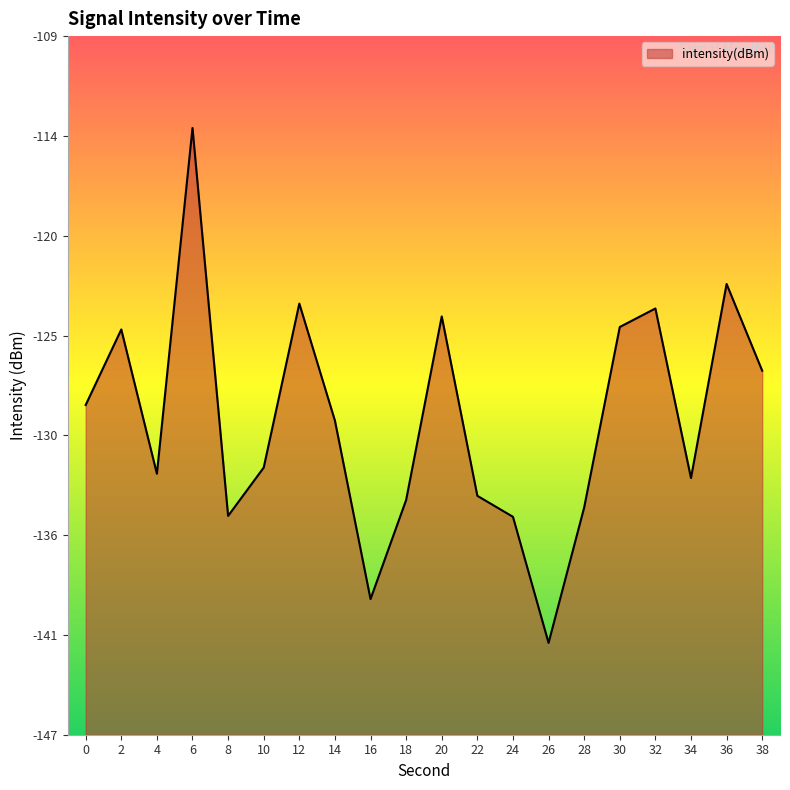

List the labels in order of value, smallest first.

26, 16, 24, 8, 28, 18, 22, 34, 4, 10, 14, 0, 38, 2, 30, 20, 32, 12, 36, 6